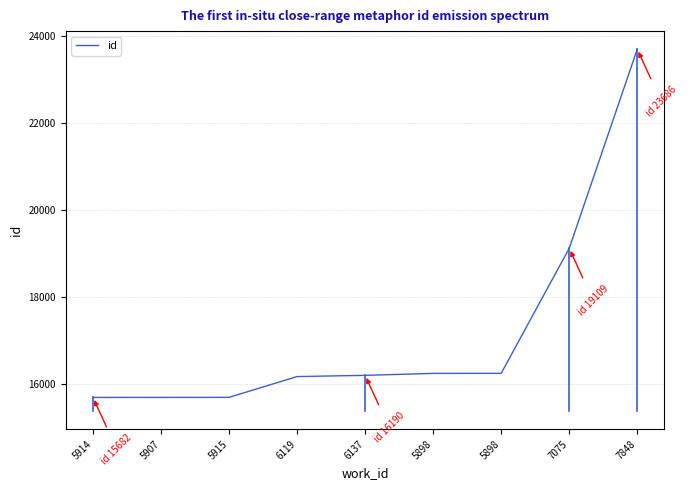

How many series are shown in this chart?

1